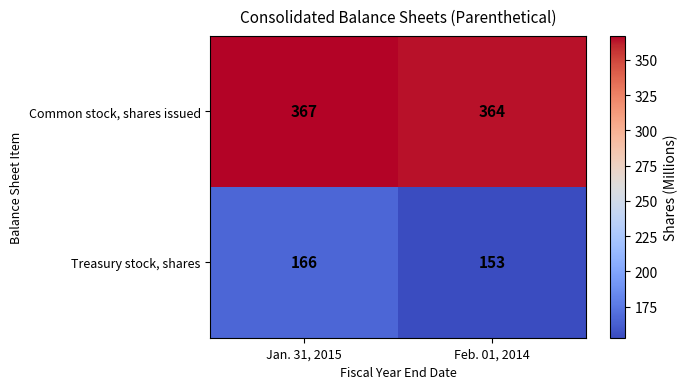

Which series has the largest total across all categories?

Common stock, shares issued